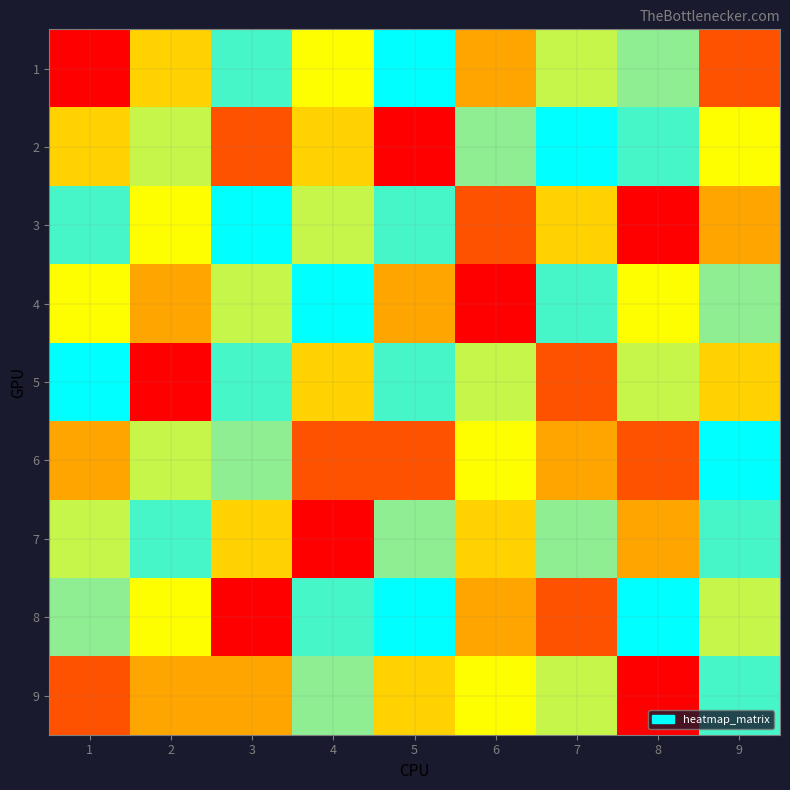

Count the number of data series in this chart.

9